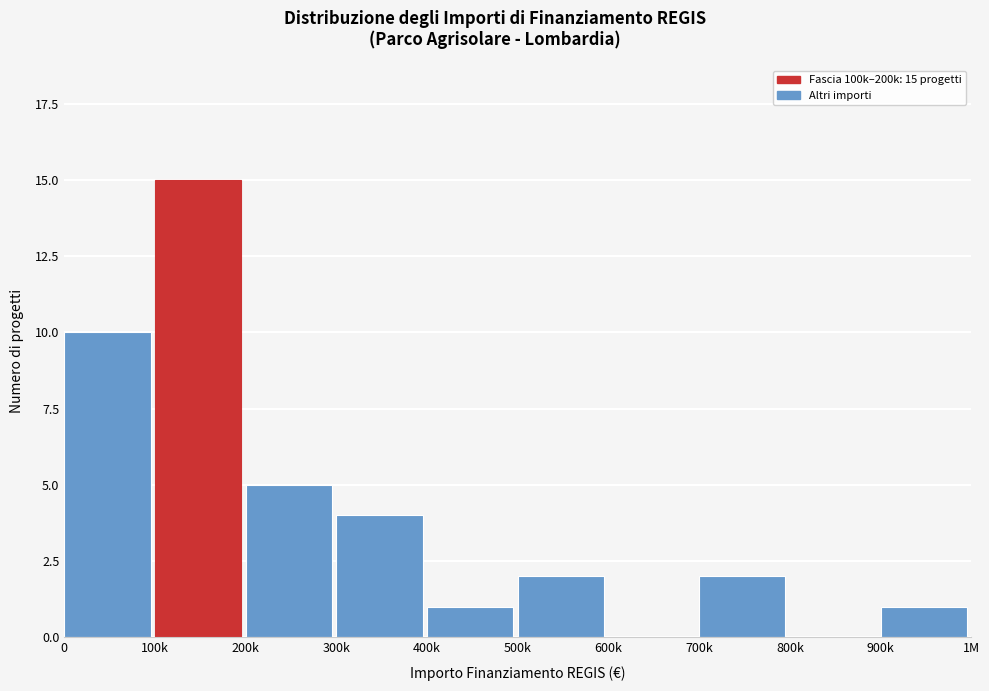

Reading left to right, extract all data points from this chart.

0=10	100k=15	200k=5	300k=4	400k=1	500k=2	600k=0	700k=2	800k=0	900k=1